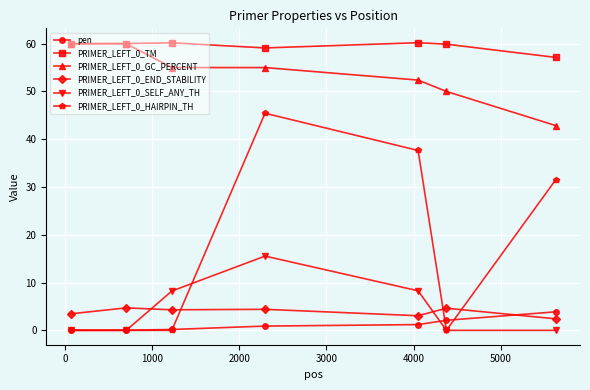

What is the maximum value shown in the chart?

60.2